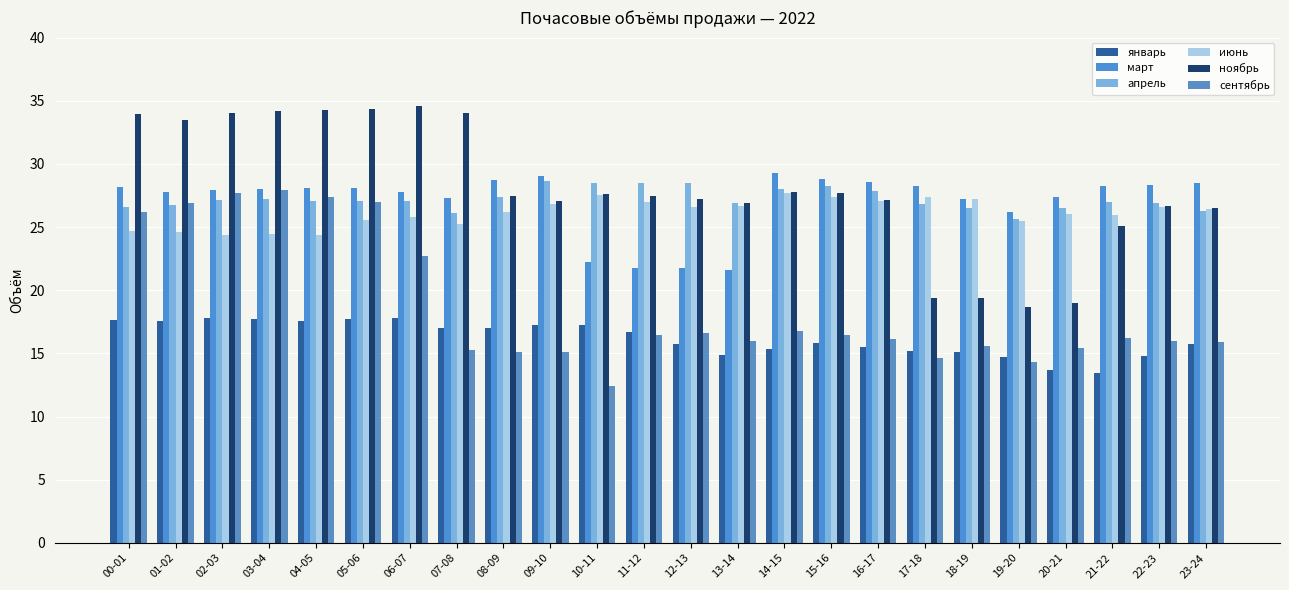

At how many categories does at least one series exceed 31?

8